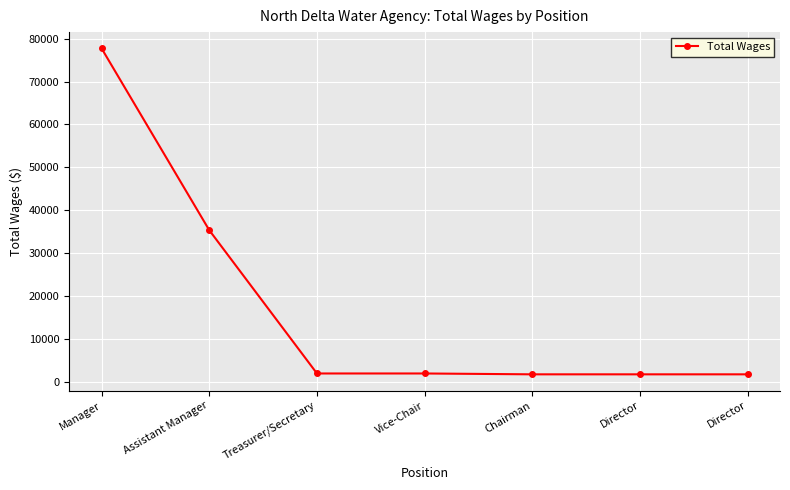

How many values are below 1900?

3